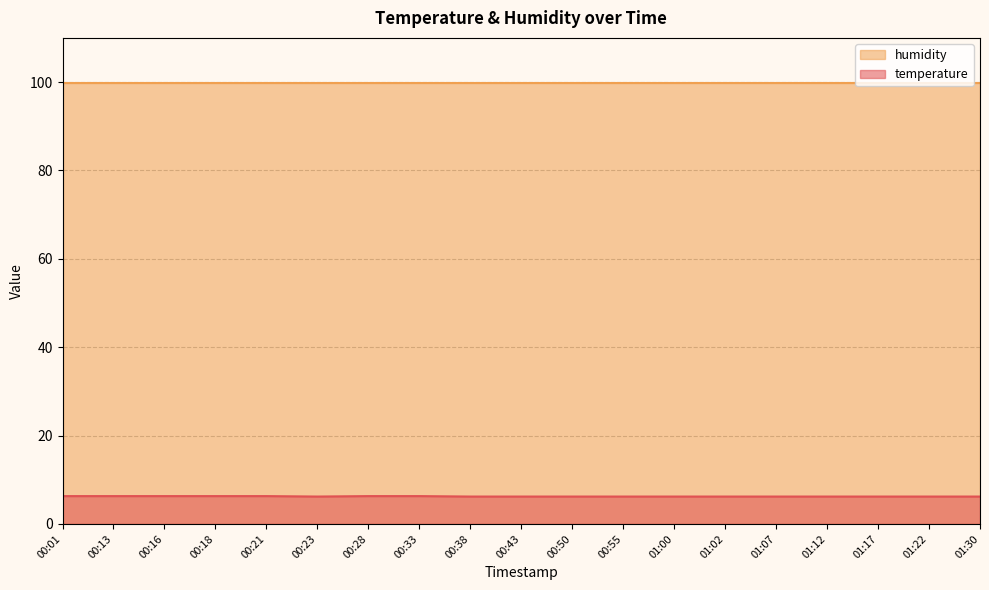

What is the difference between the maximum and minimum values?

0.1